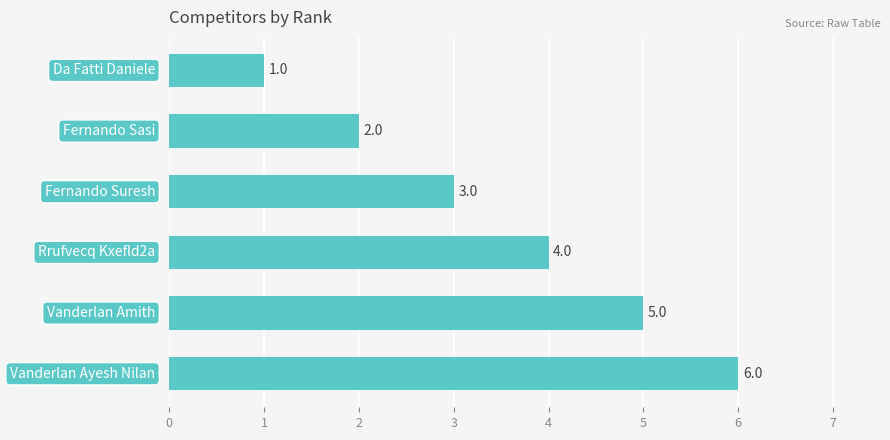

What is the maximum value shown in the chart?

6